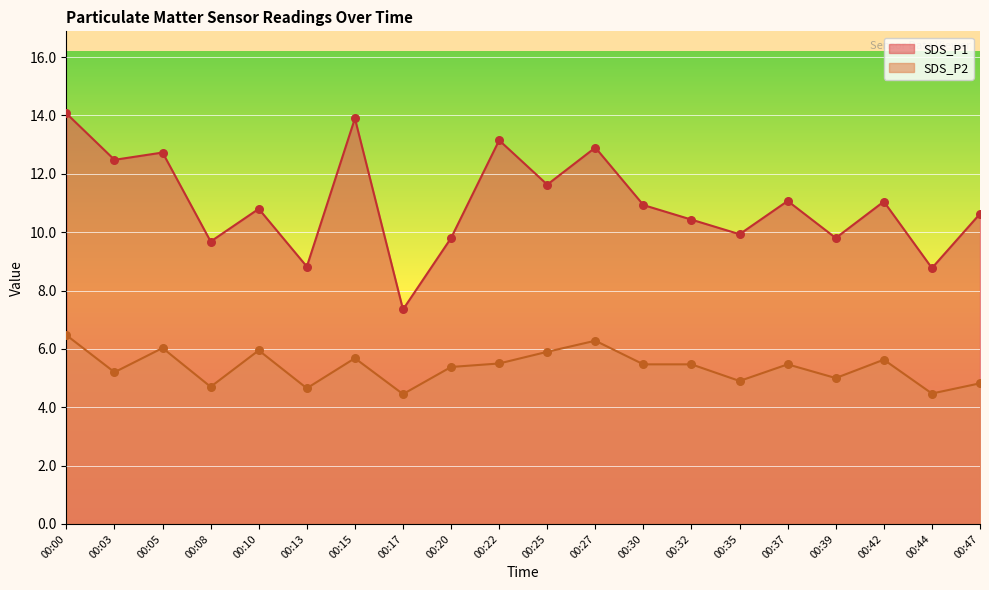

At which category is the sum across all series the highest?

00:00